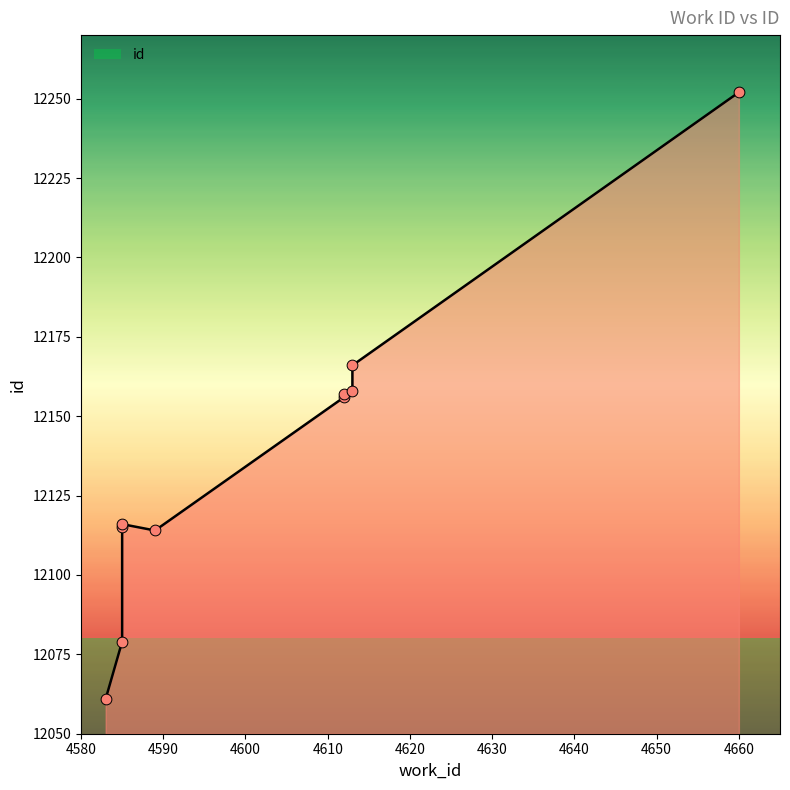

Approximately how many times larger is the value at 4640 compared to 4650?

1.0